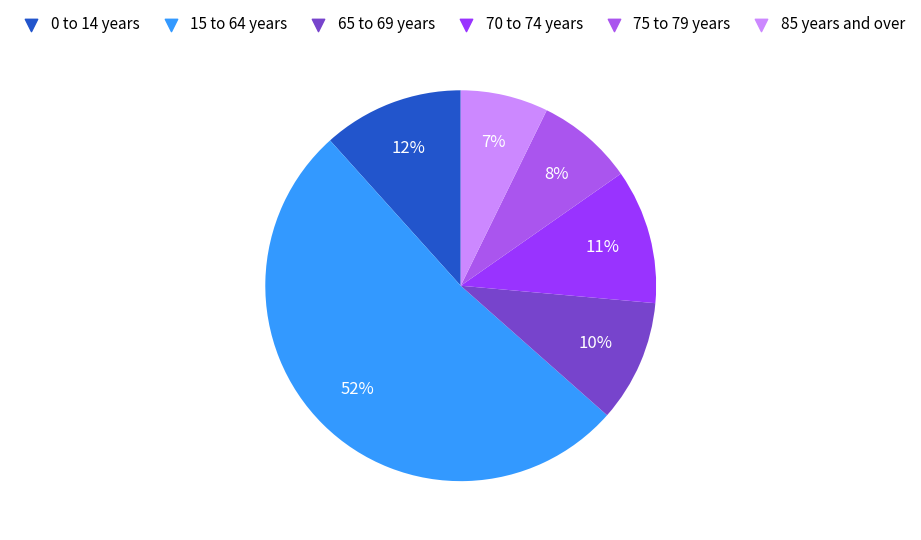

Count the number of slices in the pie.

6